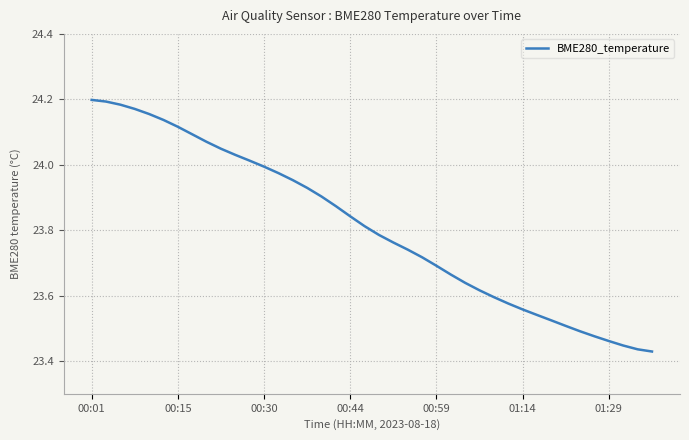

What is the difference between the maximum and minimum values?

0.8